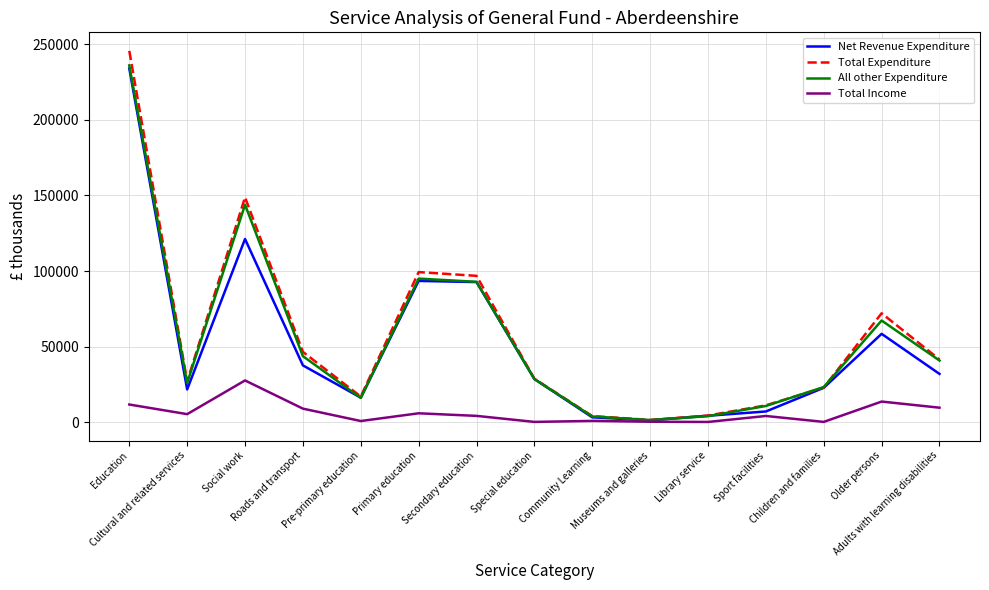

Which series has the widest spread of values?

Total Expenditure